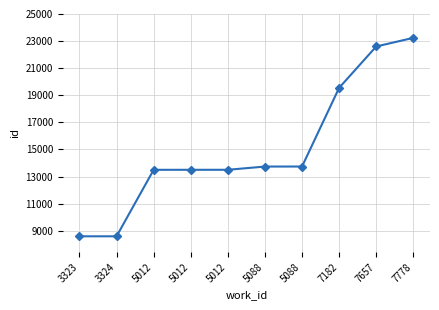

How many lines are shown in the chart?

1